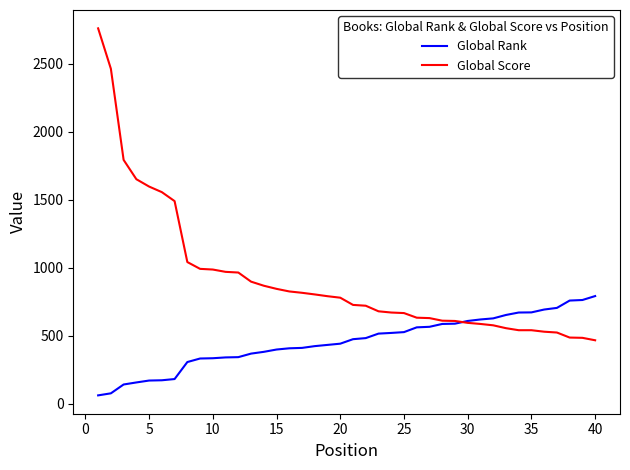

Which series has the widest spread of values?

Global Score